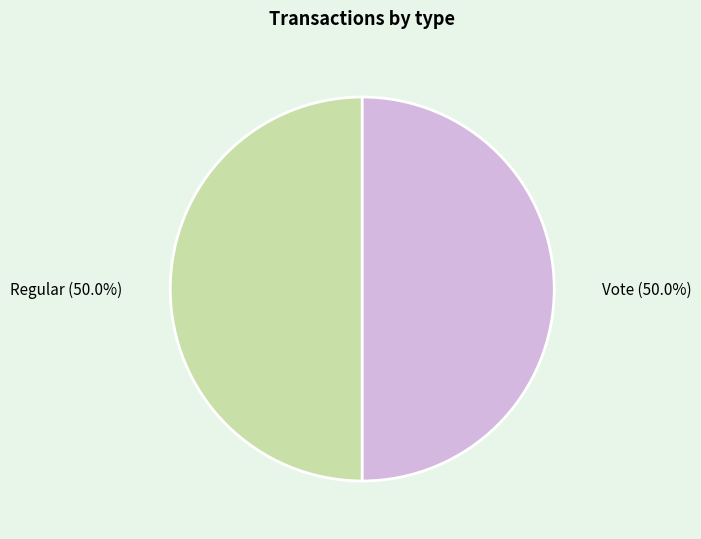

Is it true that Vote is 50% of the pie?

True